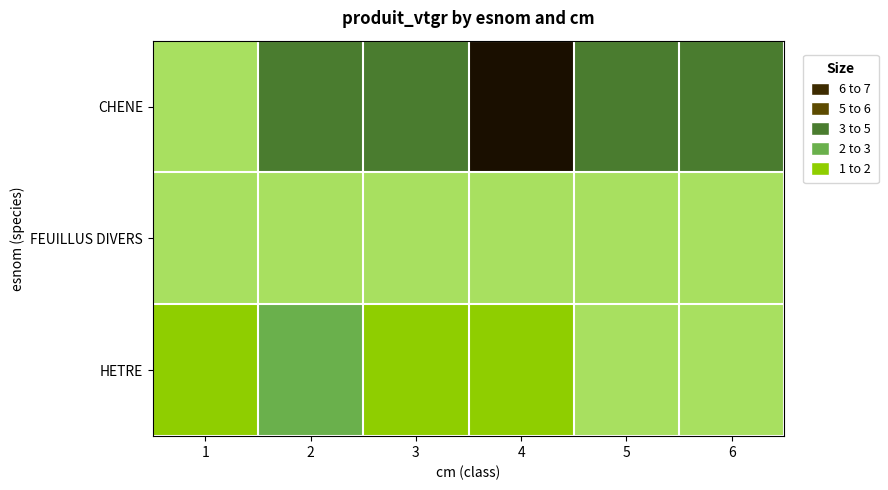

What is the total value across all series at 1?

4.7